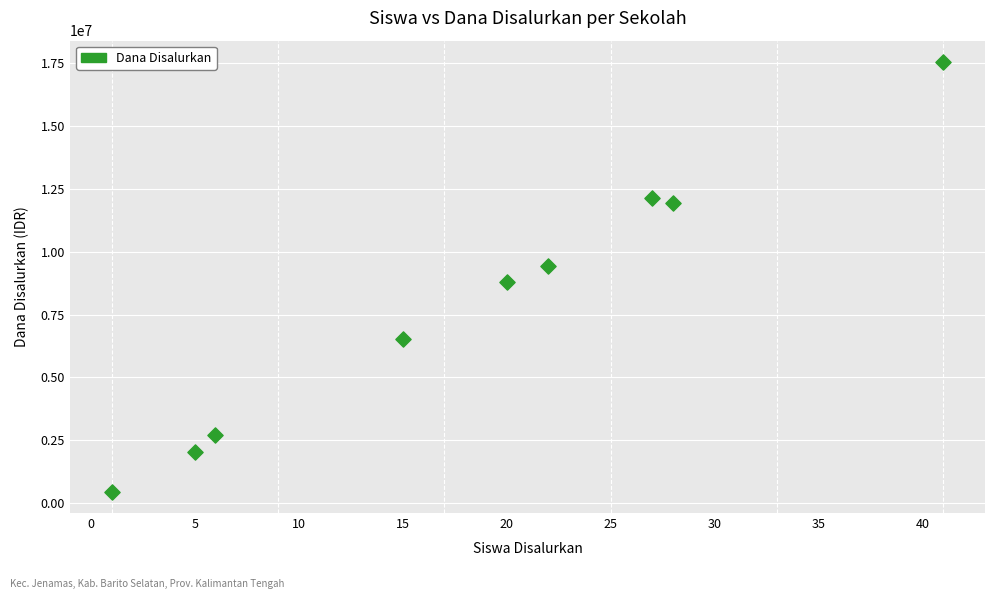

What is the average Y value?

7950000